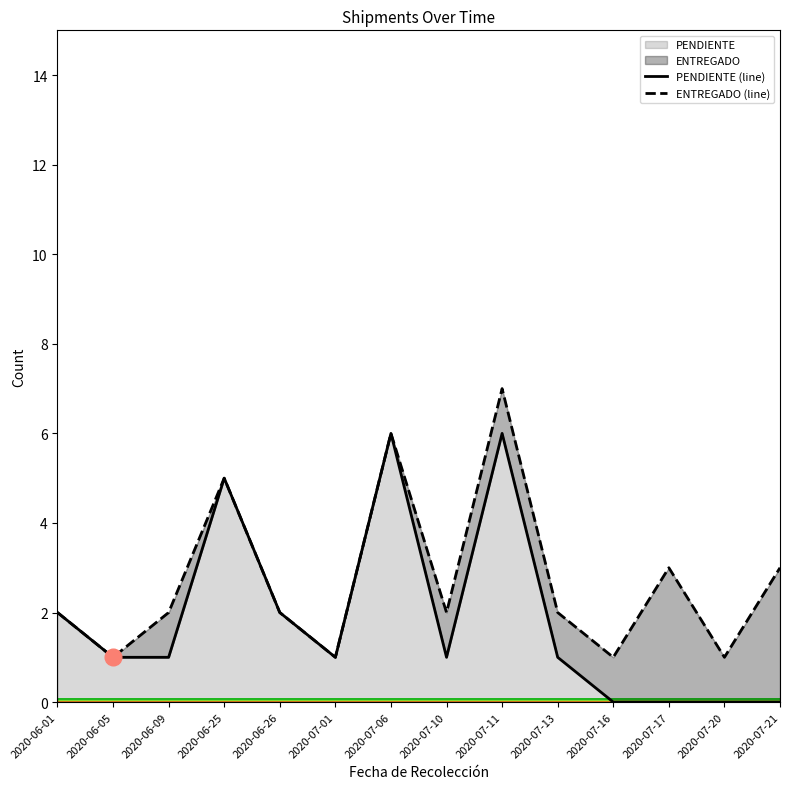

Reading right to left, what are all the values shown in this chart?

PENDIENTE (line): 0	0	0	0	1	6	1	6	1	2	5	1	1	2
ENTREGADO (line): 3	1	3	1	2	7	2	6	1	2	5	2	1	2